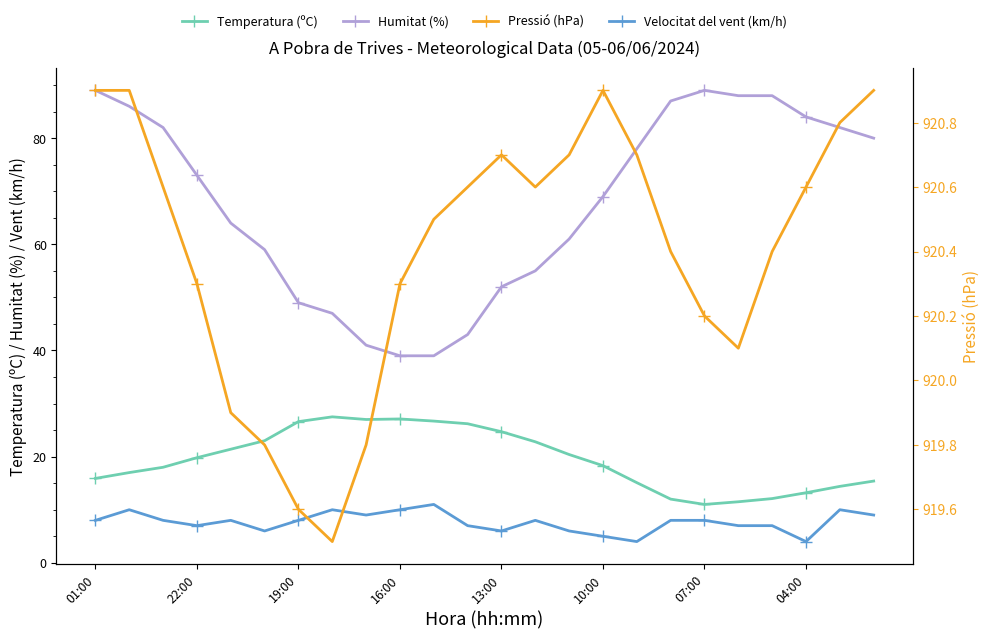

Is the value of Velocitat del vent (km/h) at 16 greater than the value of Pressió (hPa) at 22?

No